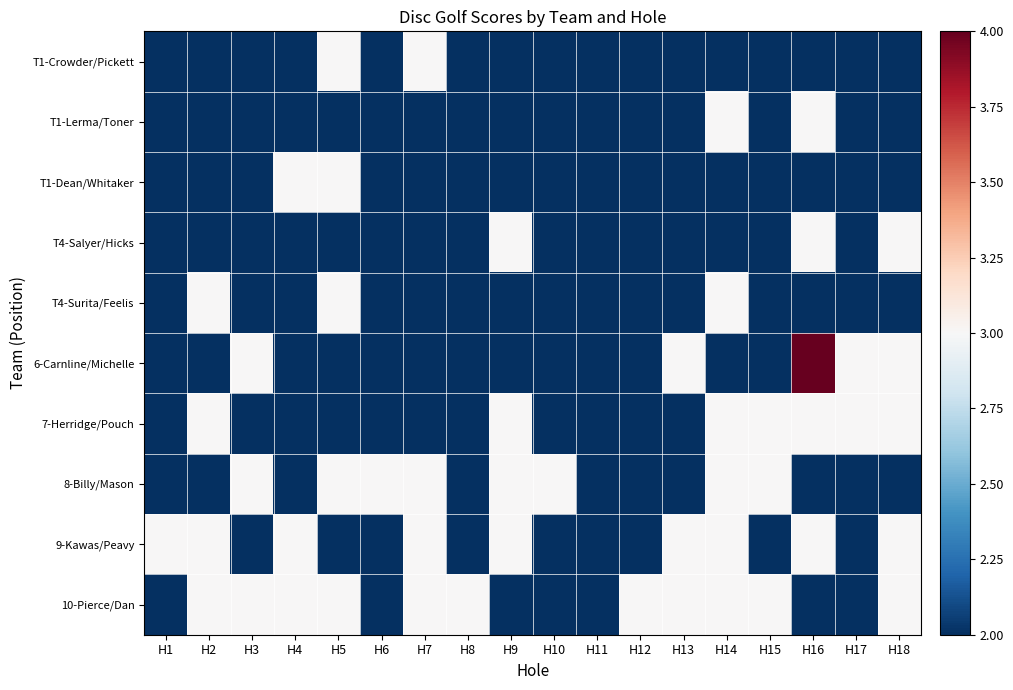

Which category has the lowest value across all series?

H1